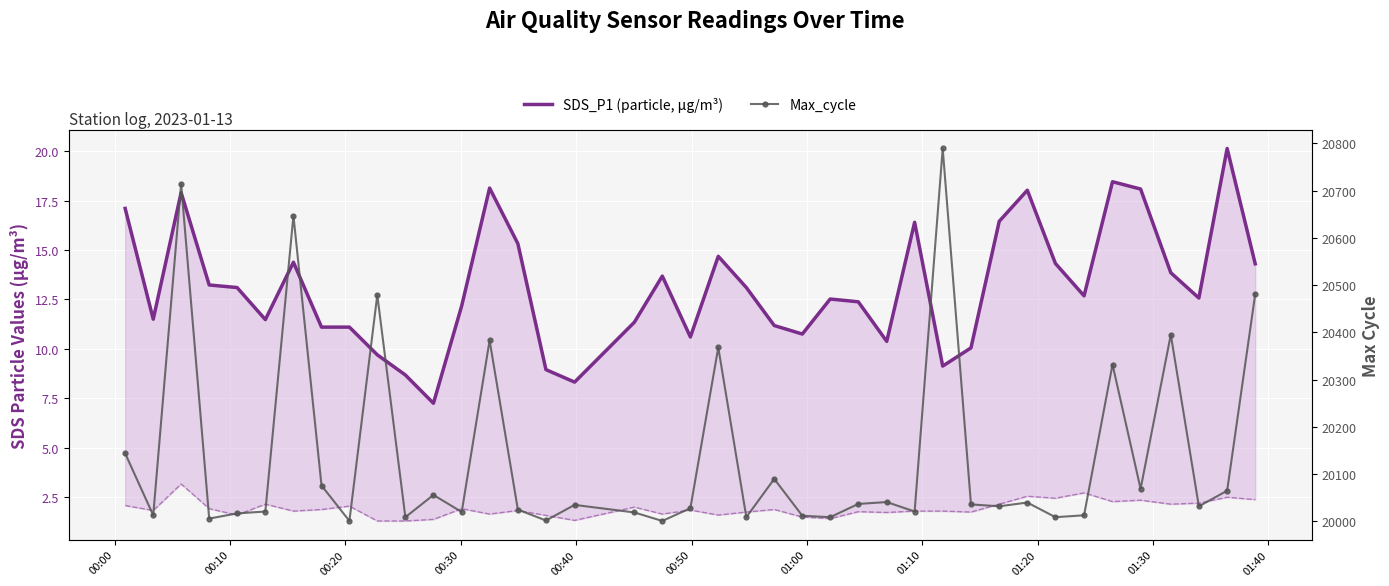

Is it true that SDS_P1 (particle, µg/m³) equals 17.4 at 24?

False